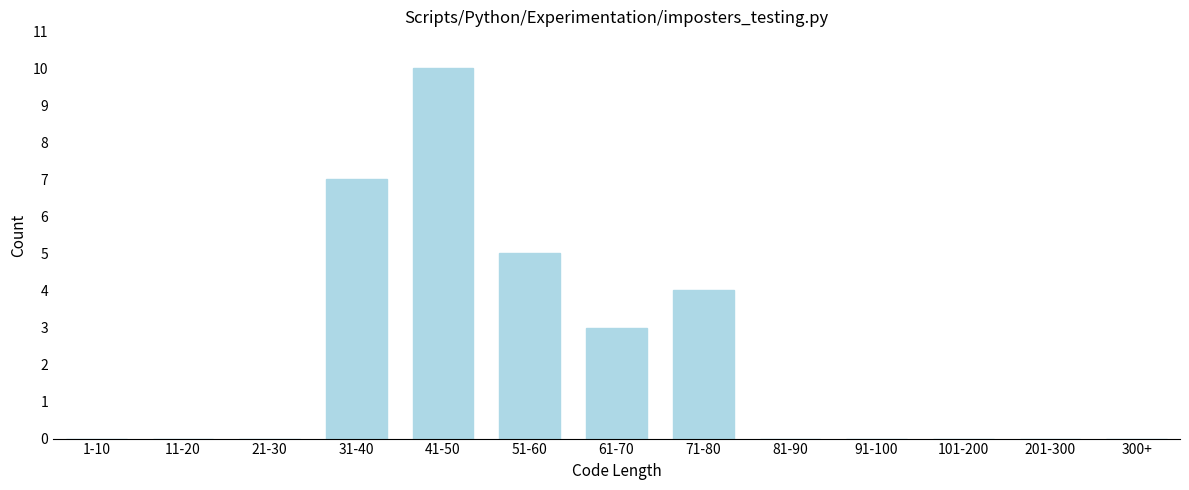

Reading left to right, list all the values displayed in this chart.

1-10=0	11-20=0	21-30=0	31-40=7	41-50=10	51-60=5	61-70=3	71-80=4	81-90=0	91-100=0	101-200=0	201-300=0	300+=0